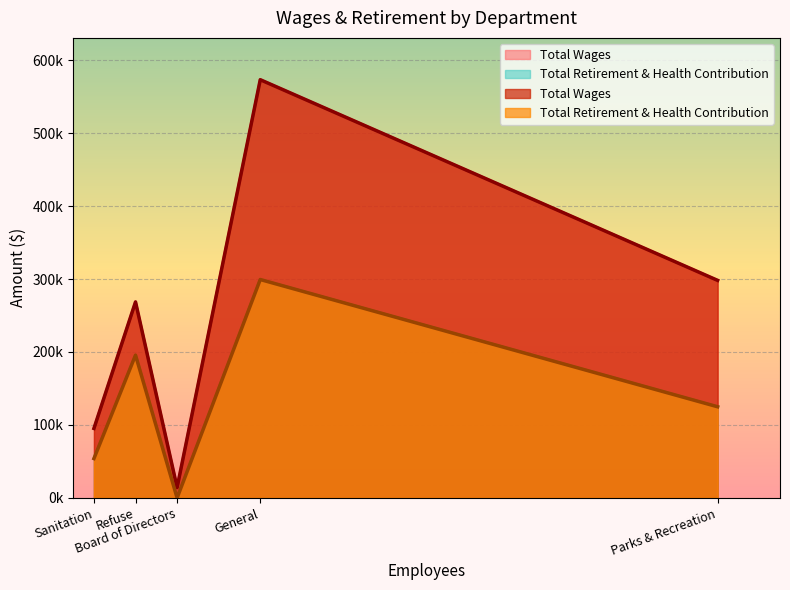

The value of Total Wages at General is 573101. True or false?

True